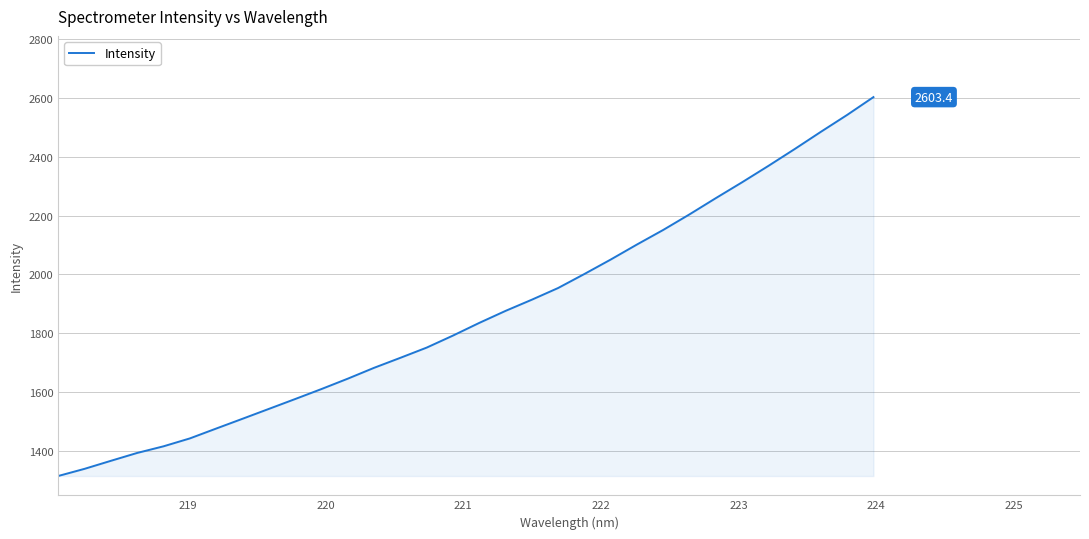

What is the smallest value displayed?

1314.1